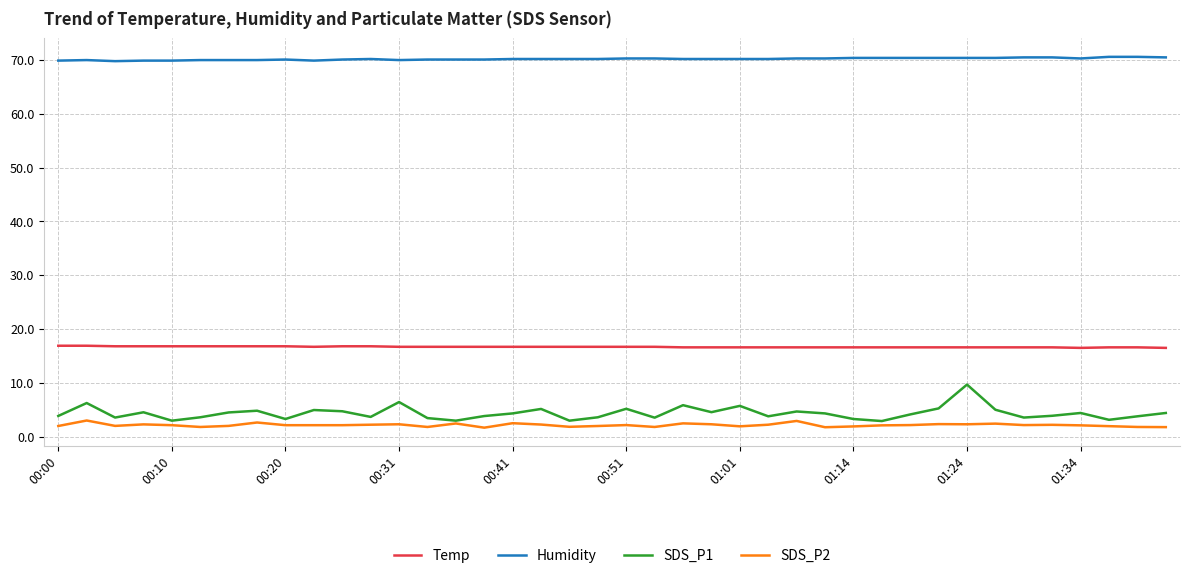

What is the minimum value shown in the chart?

1.7